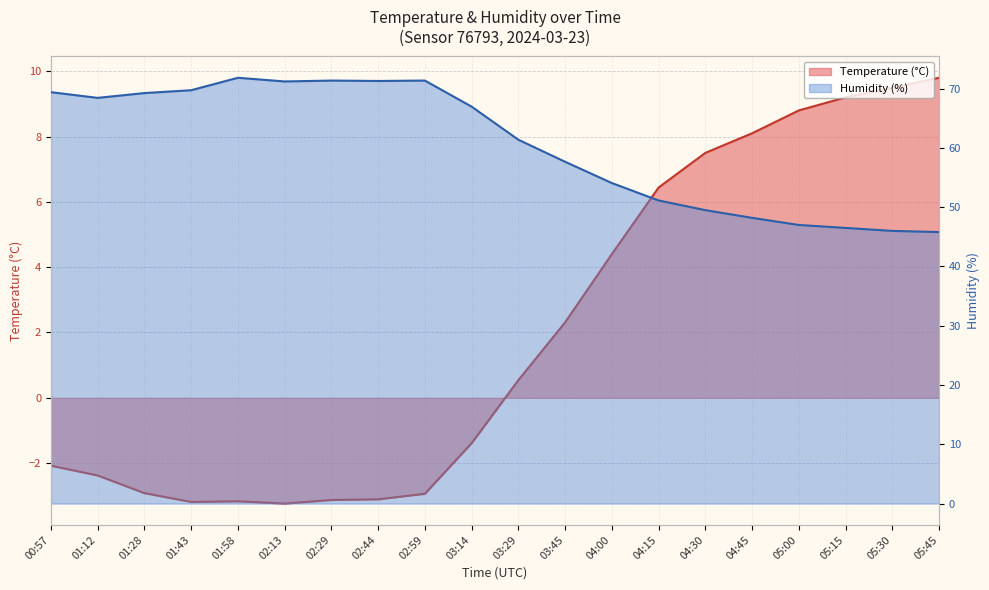

What is the approximate value of Humidity (%) at 05:30?

46.0